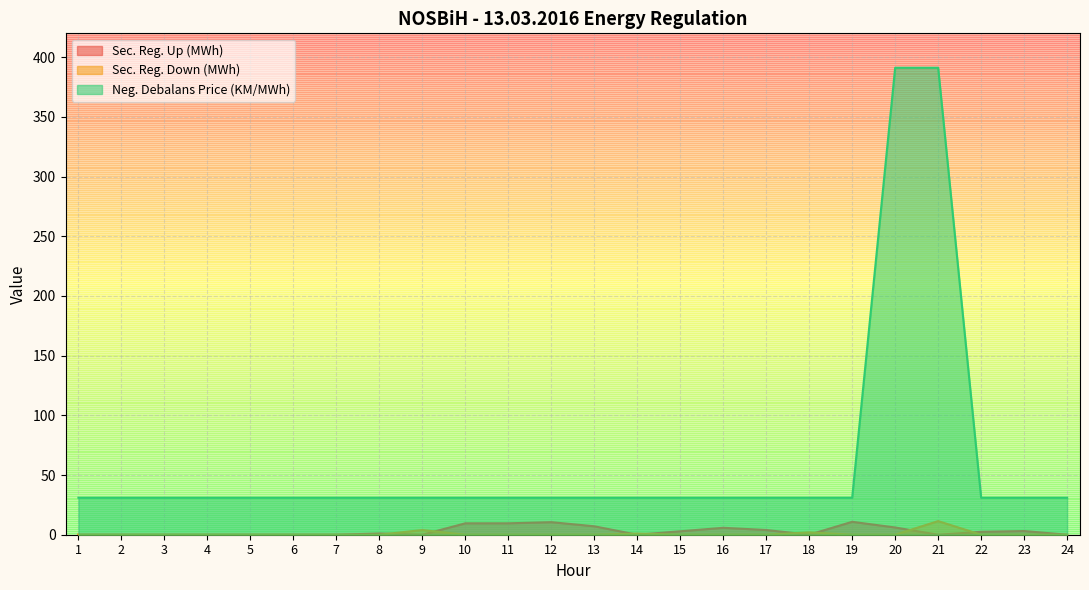

List the series in order of their peak value, highest first.

Neg. Debalans Price (KM/MWh), Sec. Reg. Down (MWh), Sec. Reg. Up (MWh)